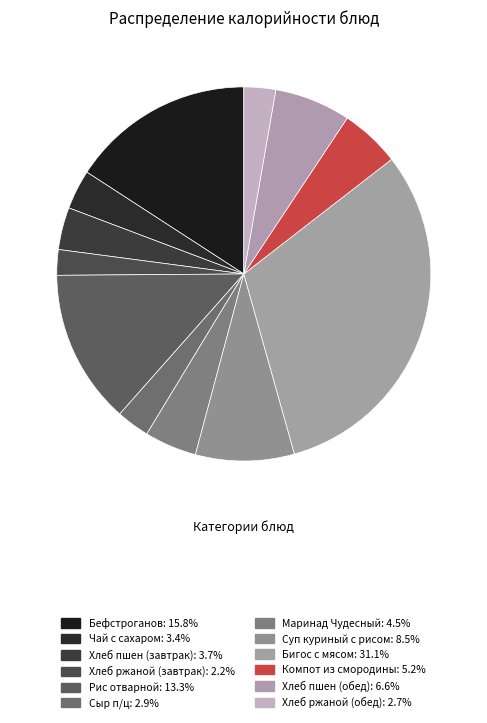

To the nearest percent, what is the combined percentage of Рис отварной and Бигос с мясом?

44%